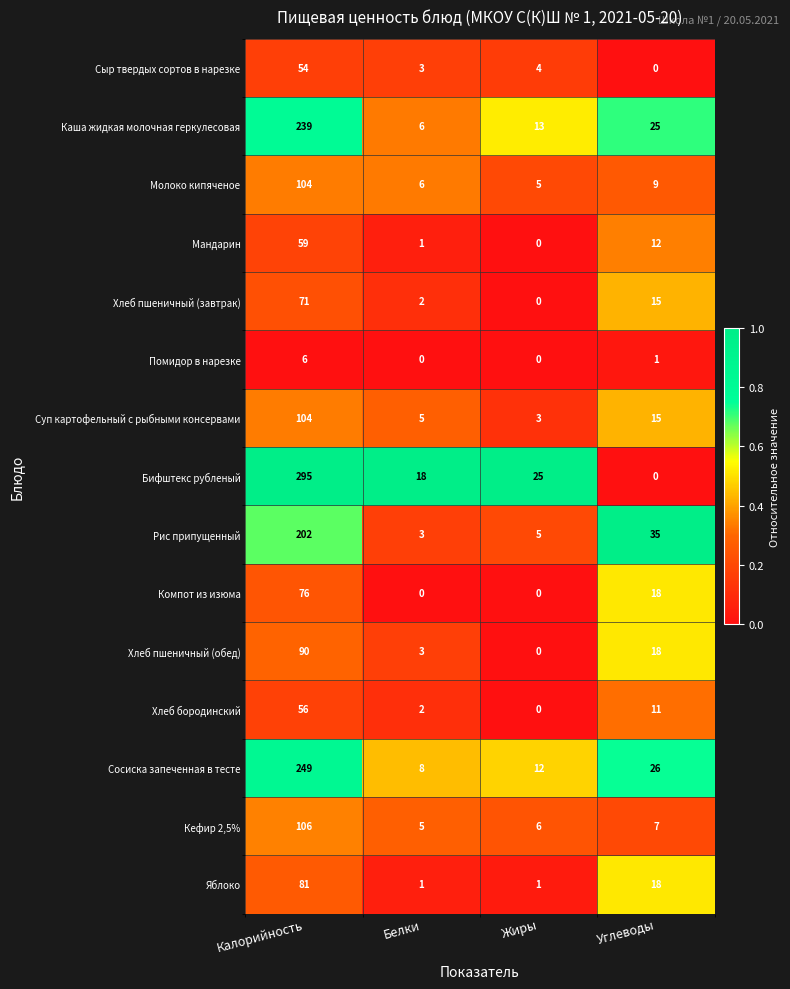

What is the difference between the Мандарин values at Углеводы and Калорийность?

47